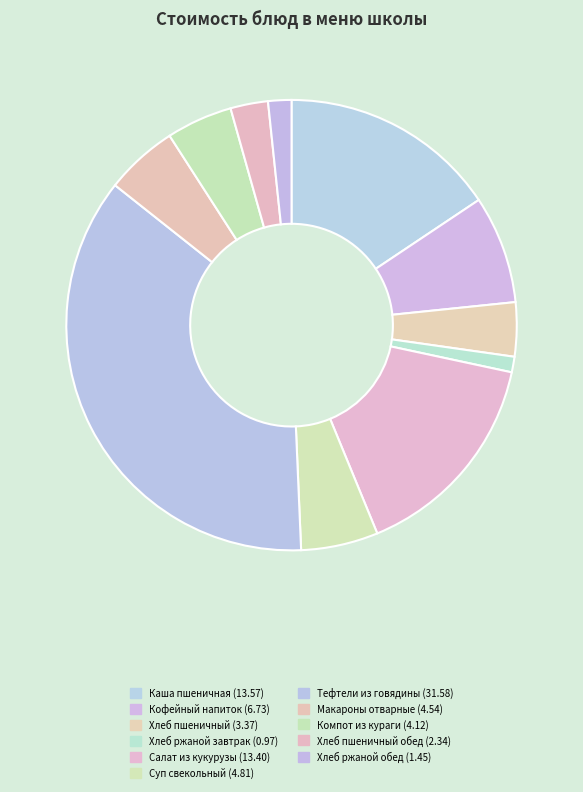

Is there any slice that represents more than half of the pie?

No